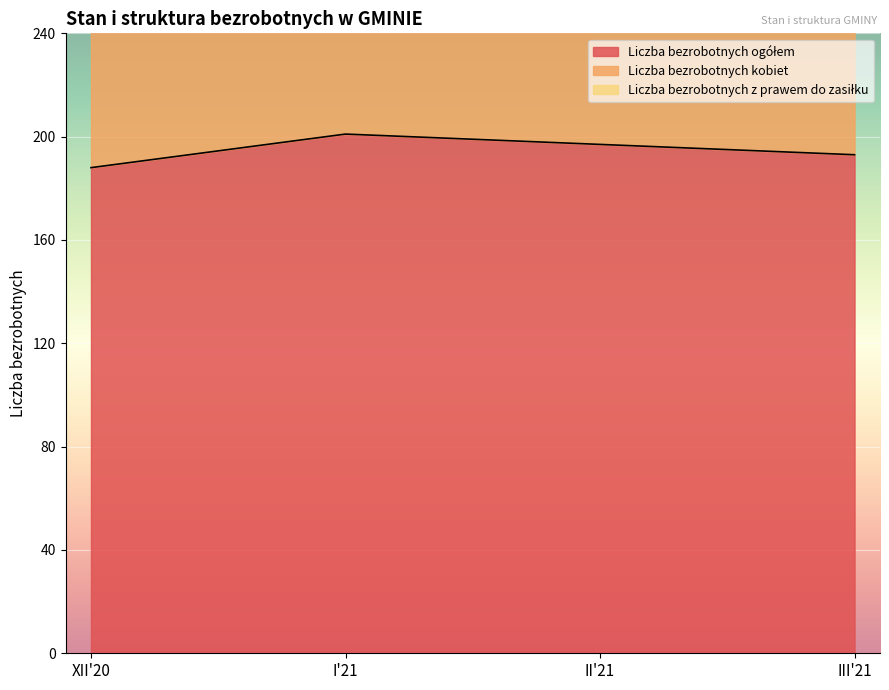

Reading right to left, transcribe all the data shown in this chart.

Liczba bezrobotnych ogółem: 193	197	201	188
Liczba bezrobotnych kobiet: 303	311	316	297